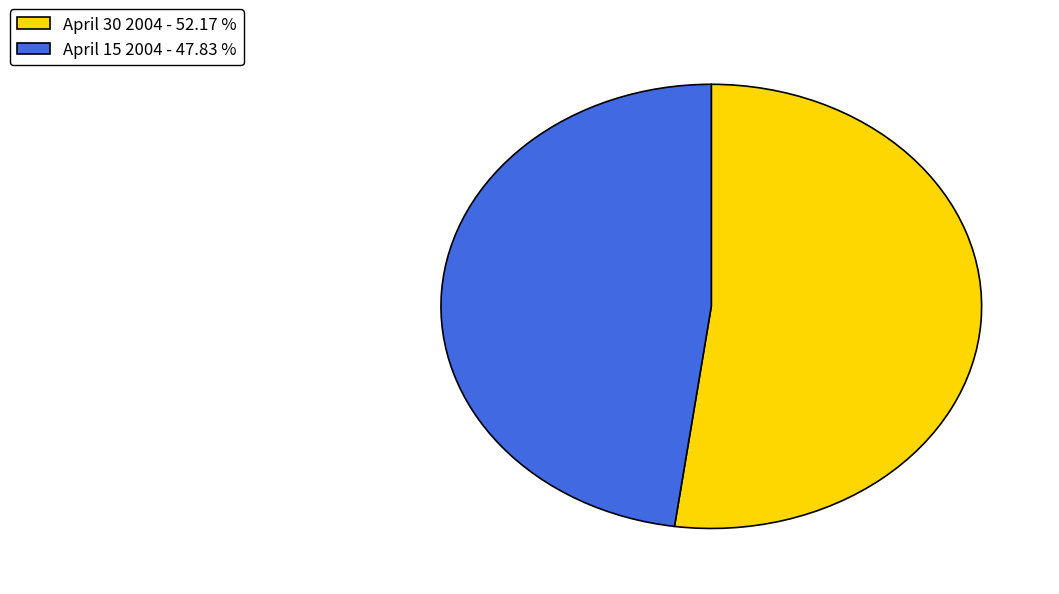

Between April 30 2004 and April 15 2004, which is larger?

April 30 2004